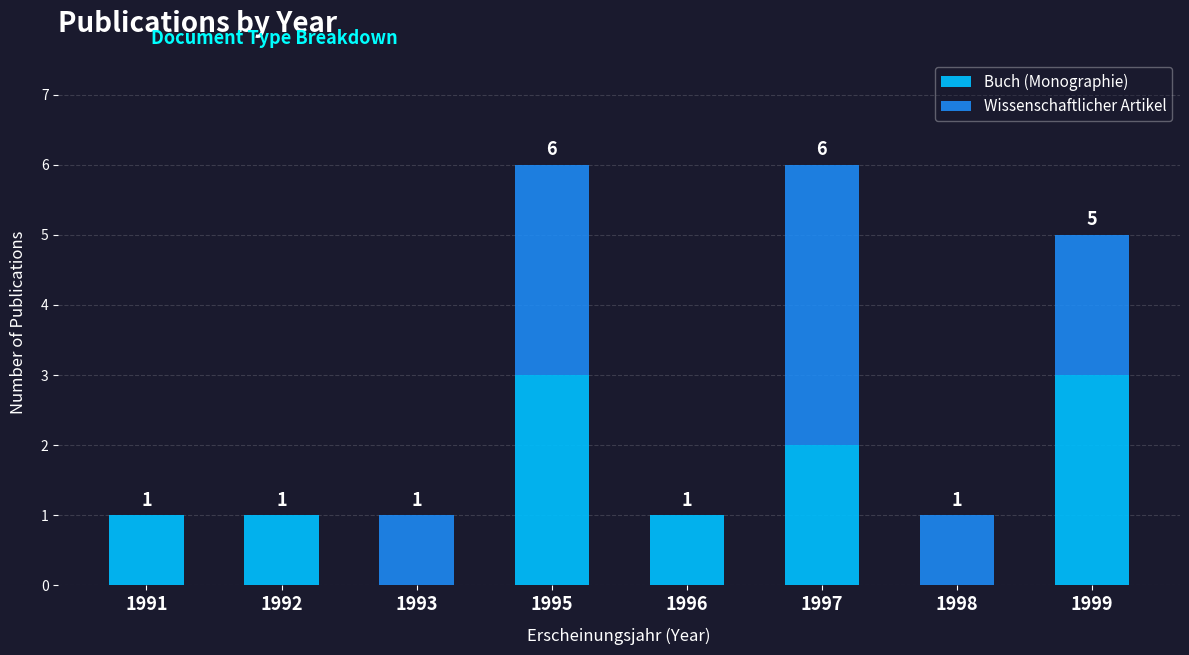

How many series are shown in this chart?

2